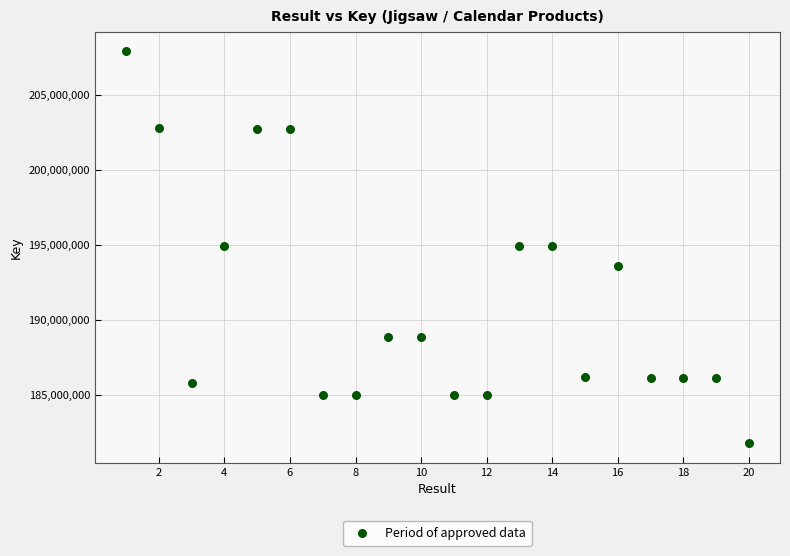

What is the range of Y values (max minus min)?

26097419